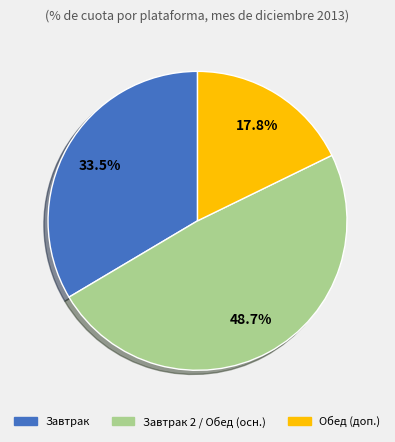

Is there any slice that represents more than half of the pie?

No